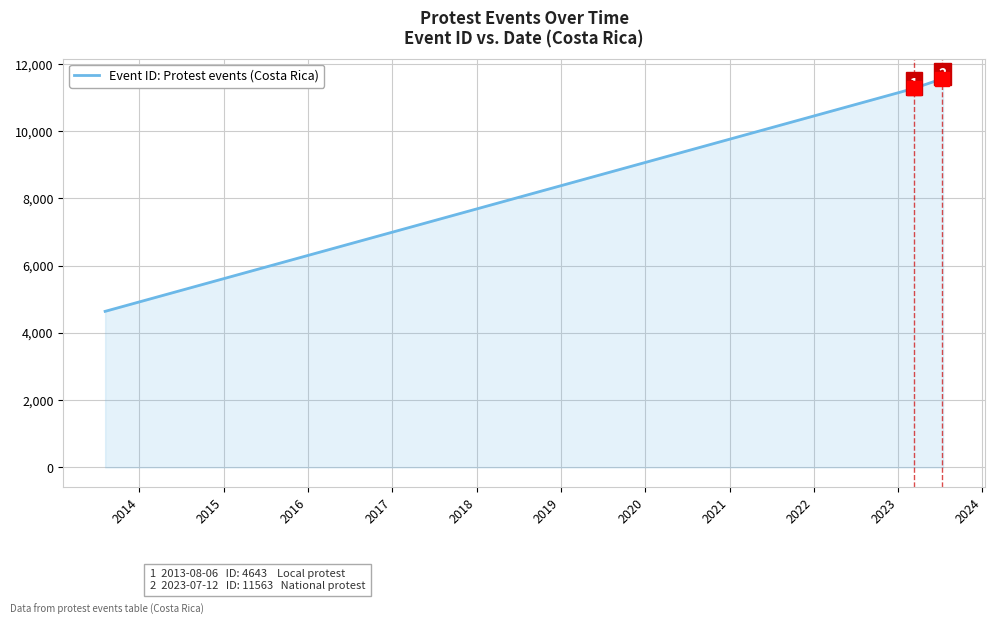

What is the smallest value displayed?

4643